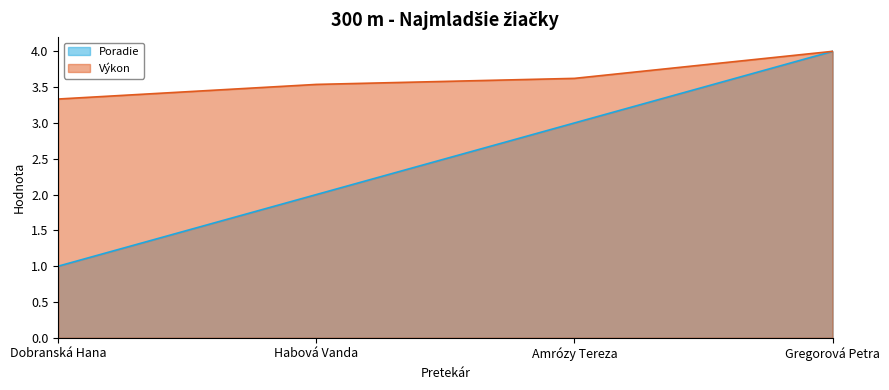

At which label is Výkon closest to 3?

Dobranská Hana